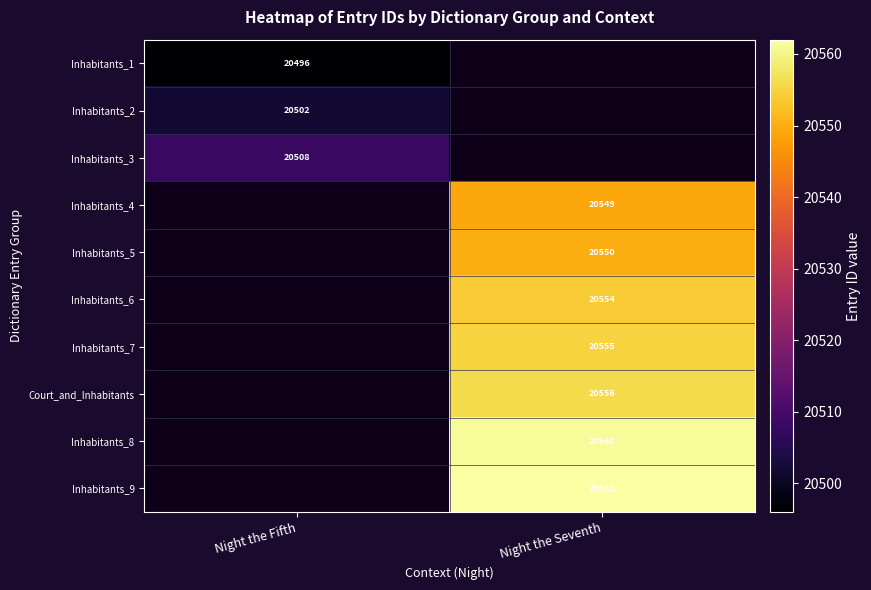

The Inhabitants_5 series shows 20550 at Night the Seventh. True or false?

True